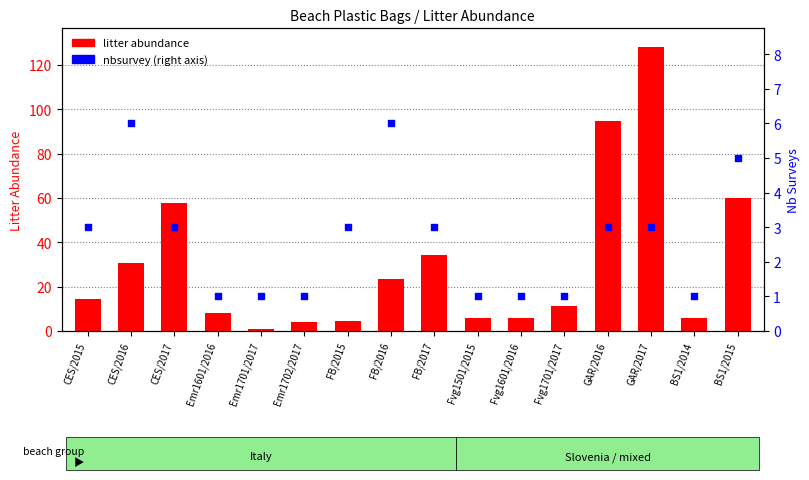

What is the total value across all series at Fvg1601/2016?

7.0